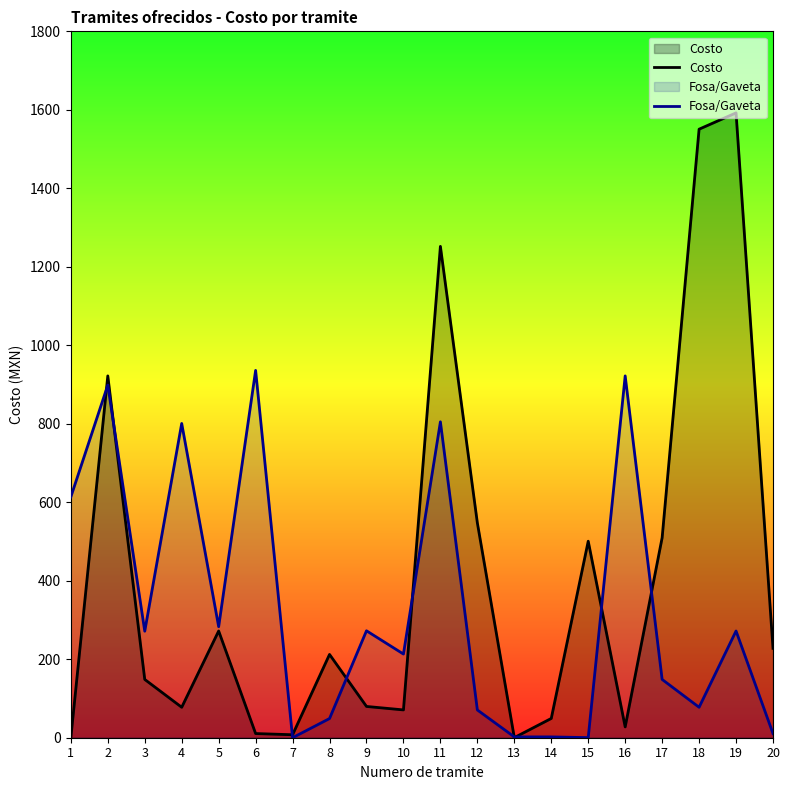

Does the chart display data point markers on the line(s)?

No